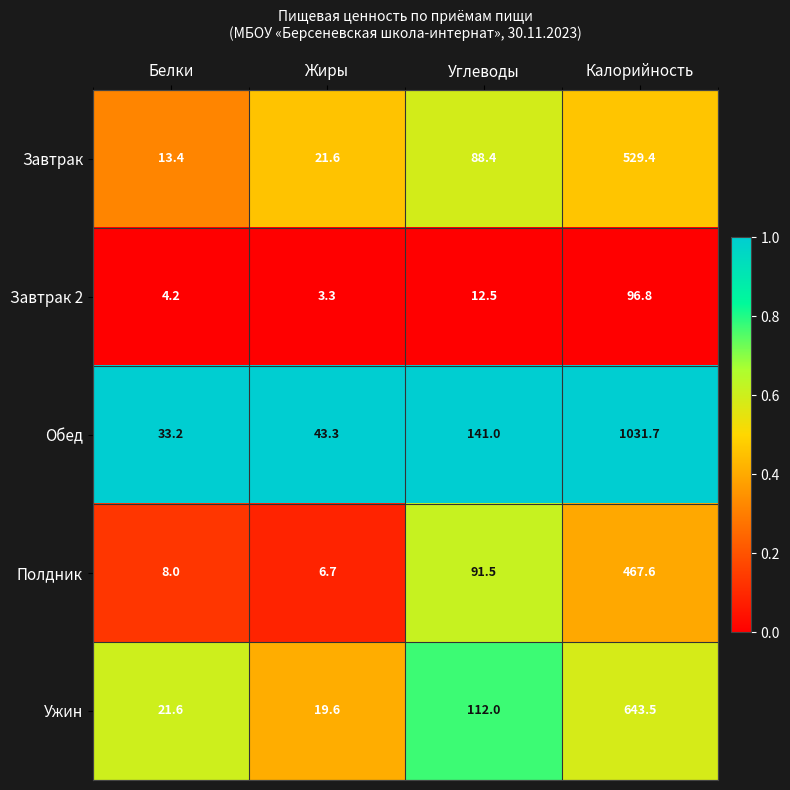

True or false: Полдник has a value of 8.0 at Белки.

True